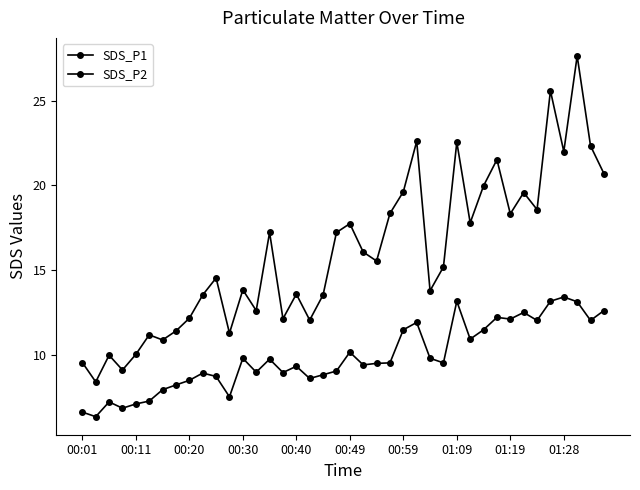

What is the value of the SDS_P2 point at the 34th from the left?

12.5